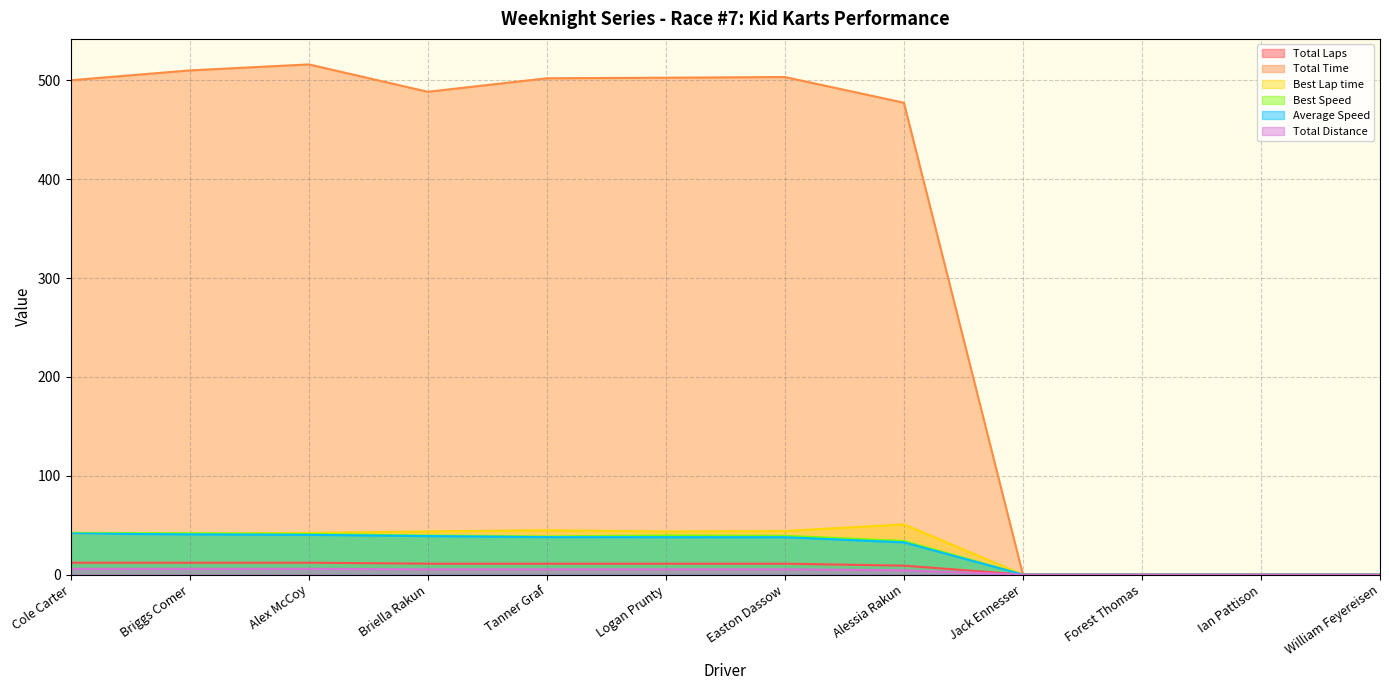

How many data points in Total Time are less than 500?

6